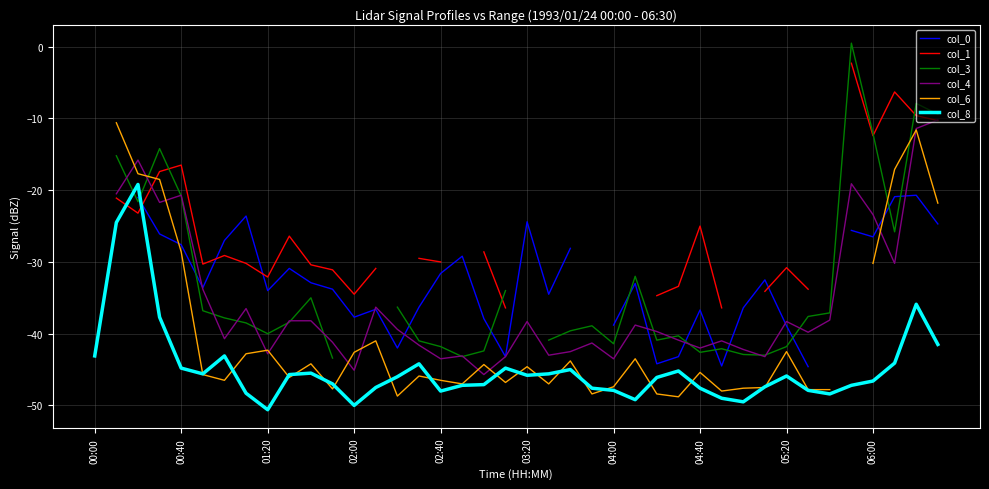

True or false: col_8 has a value of -48.0 at 02:40.

True